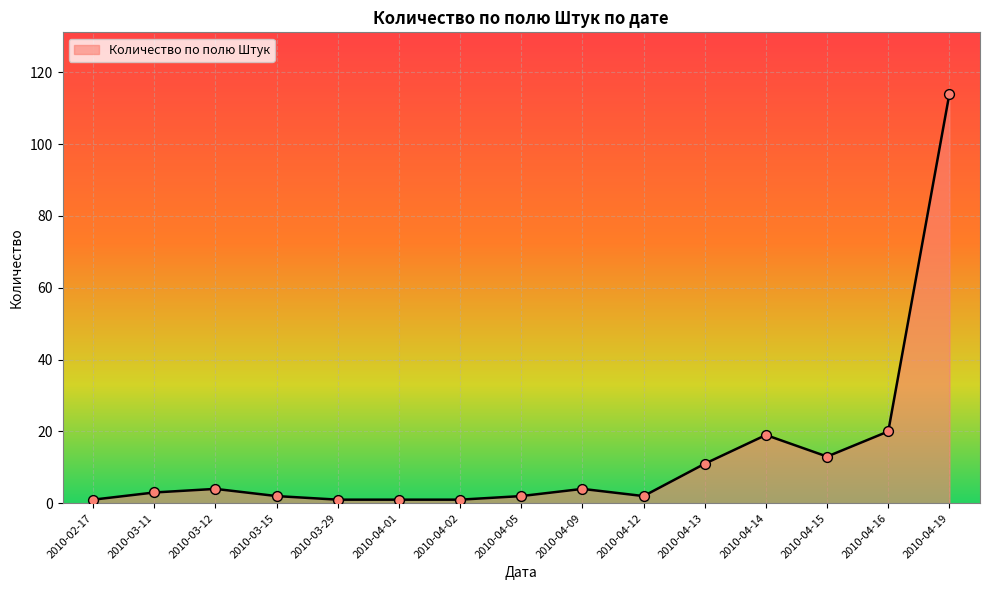

What is the change in value from 2010-03-12 to 2010-03-29?

-3